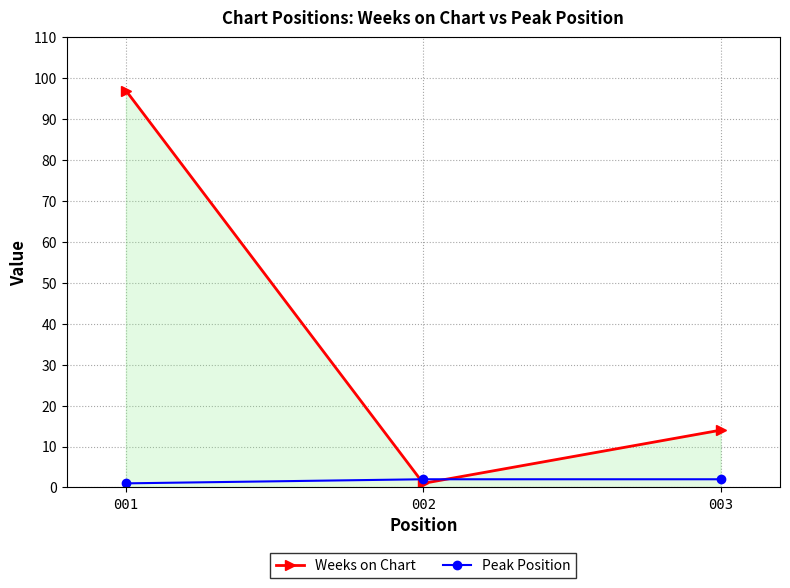

List the series in order of their peak value, lowest first.

Peak Position, Weeks on Chart